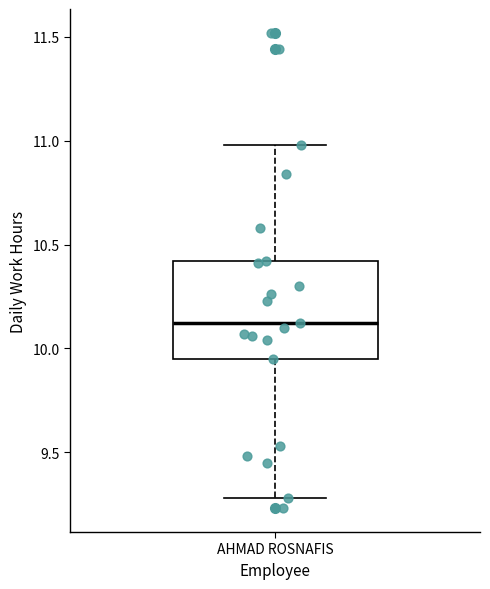

Read this box plot against the y-axis: the position of the median line, the range covered by the box, and the ends of both whiskers. The values are not printed on the chart, so give them approximately, as read against the axis.

median 10.10, box 9.95 to 10.40, whiskers 9.30 to 11.00